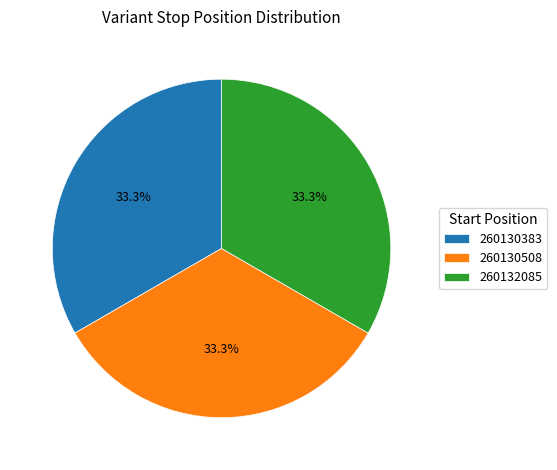

Is there any slice that represents more than half of the pie?

No